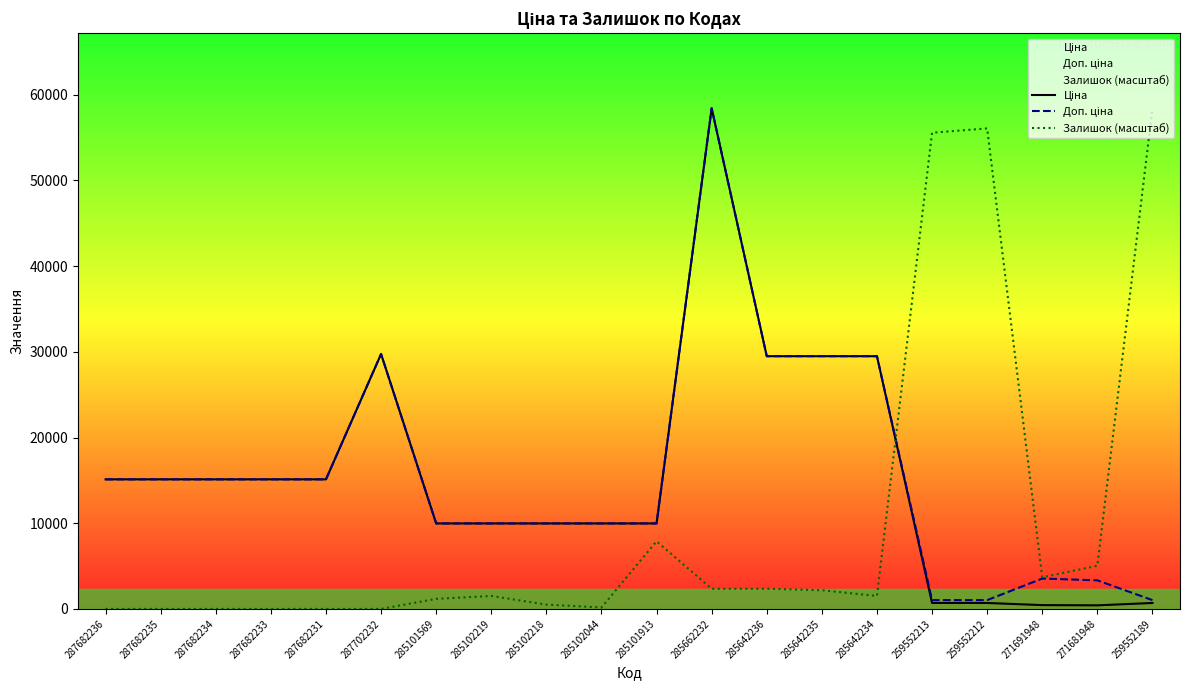

How many series are shown in this chart?

3